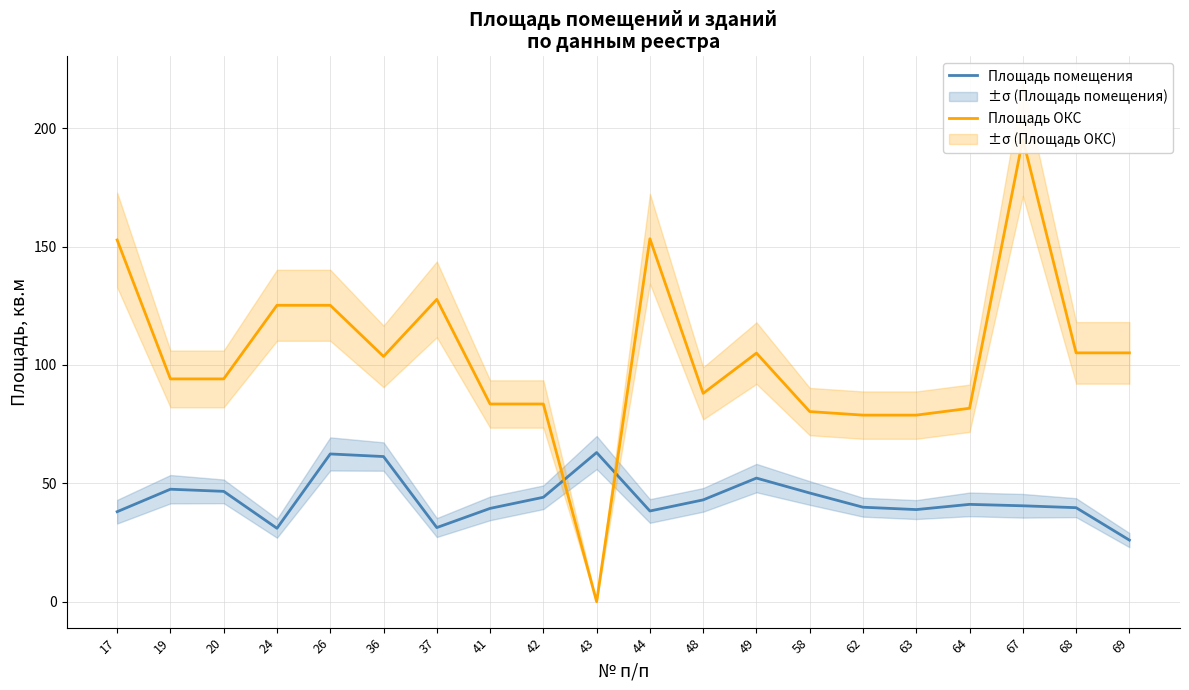

What is the spread (max minus min) of values at 49?

52.8